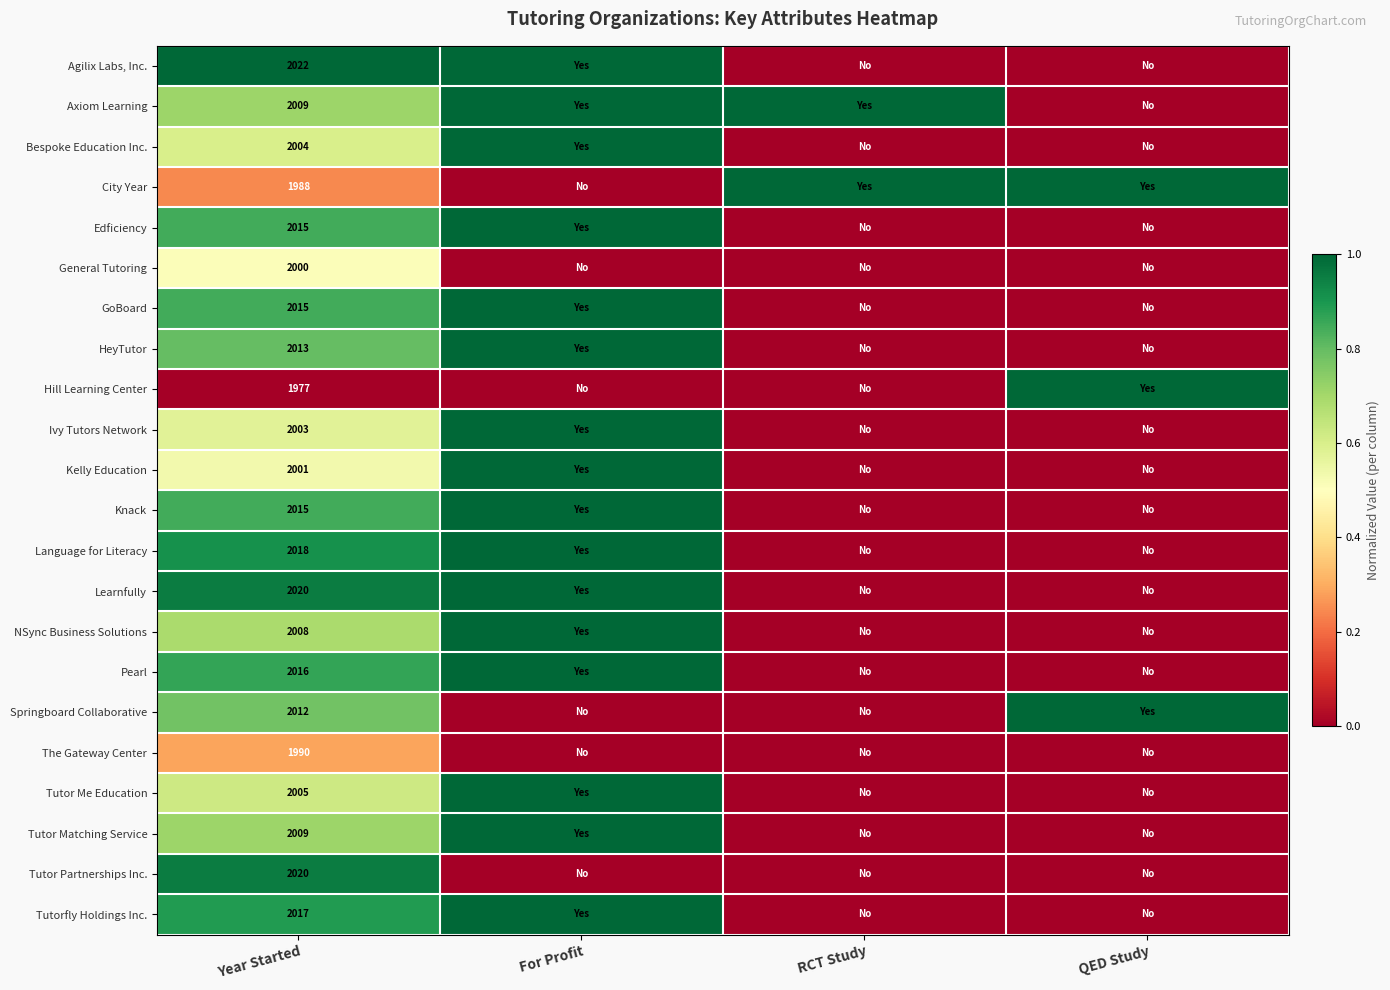

At how many categories does at least one series exceed 0?

4